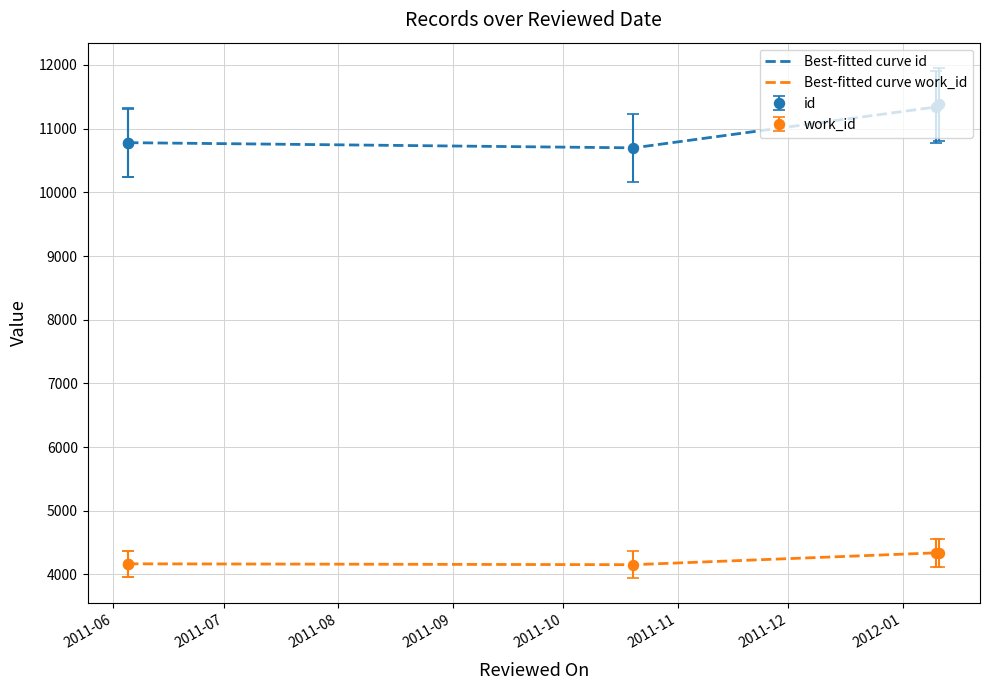

True or false: Best-fitted curve work_id and Best-fitted curve id cross at least once.

False